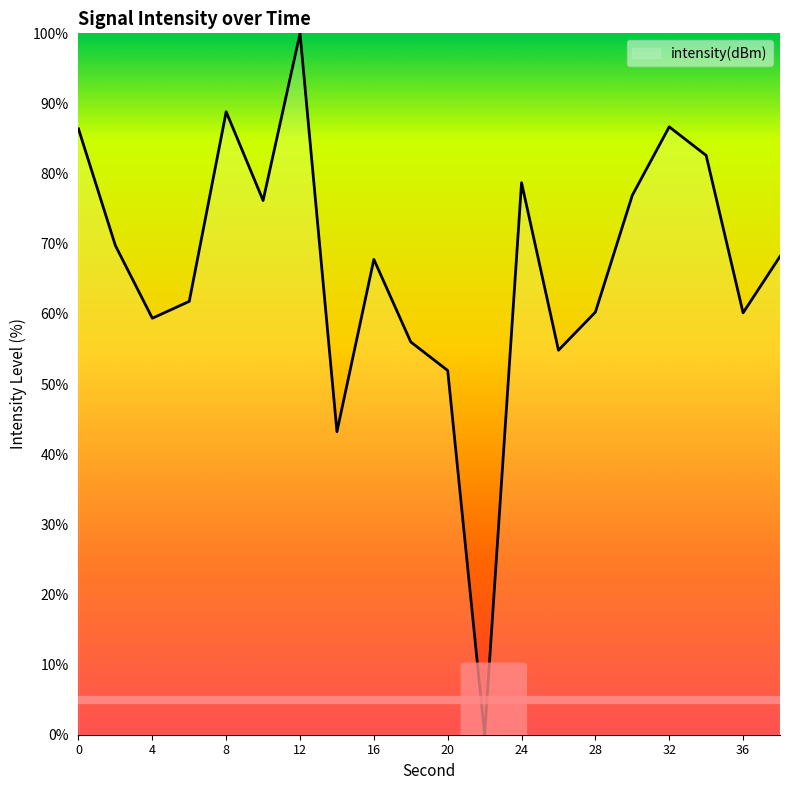

What is the maximum value shown in the chart?

100.0